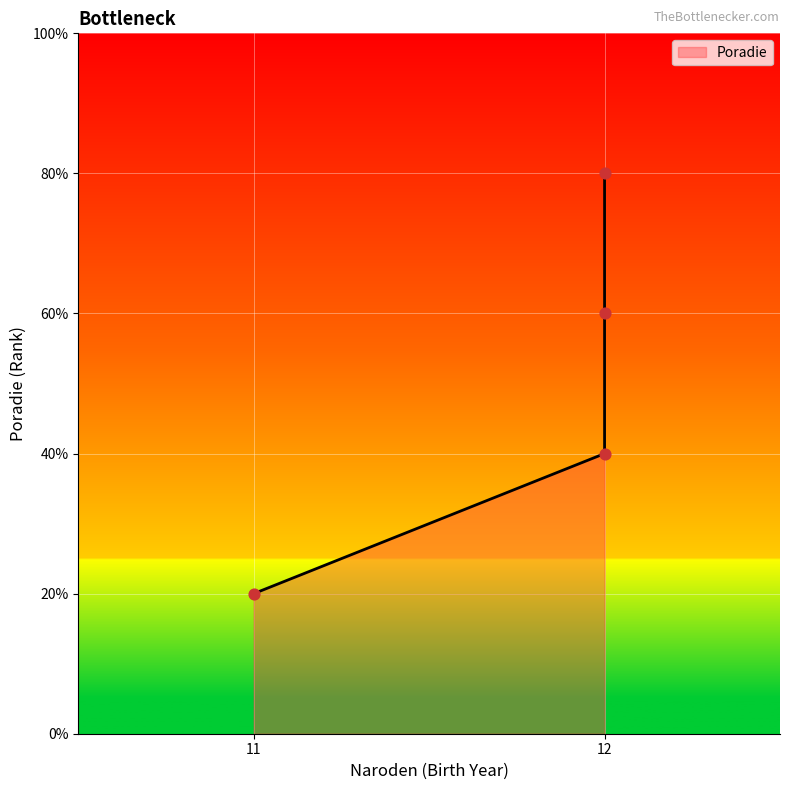

Between 12 and 12, which is larger?

12